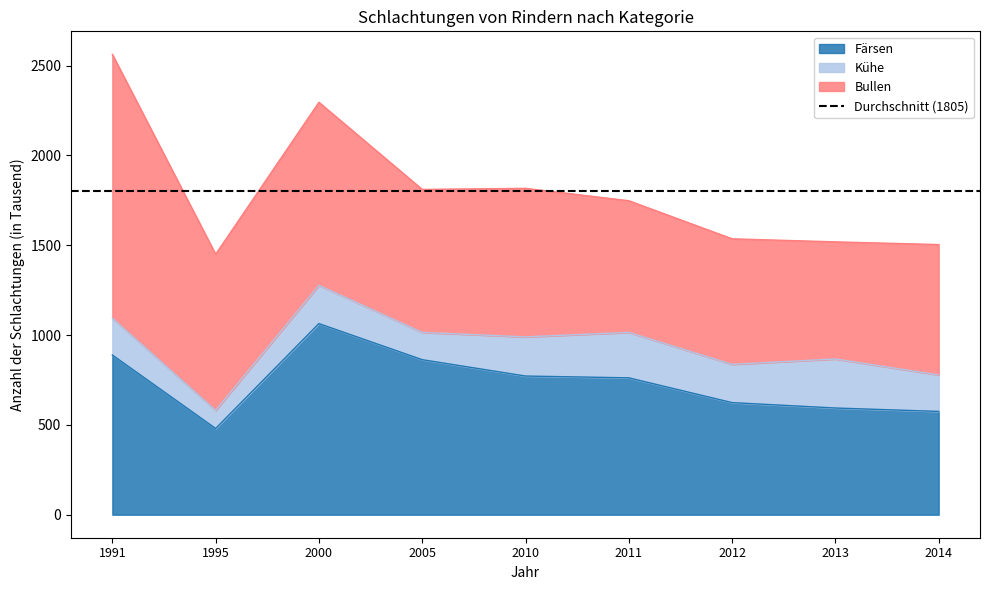

Rank the series by their average value, from highest to lowest.

Bullen, Färsen, Kühe